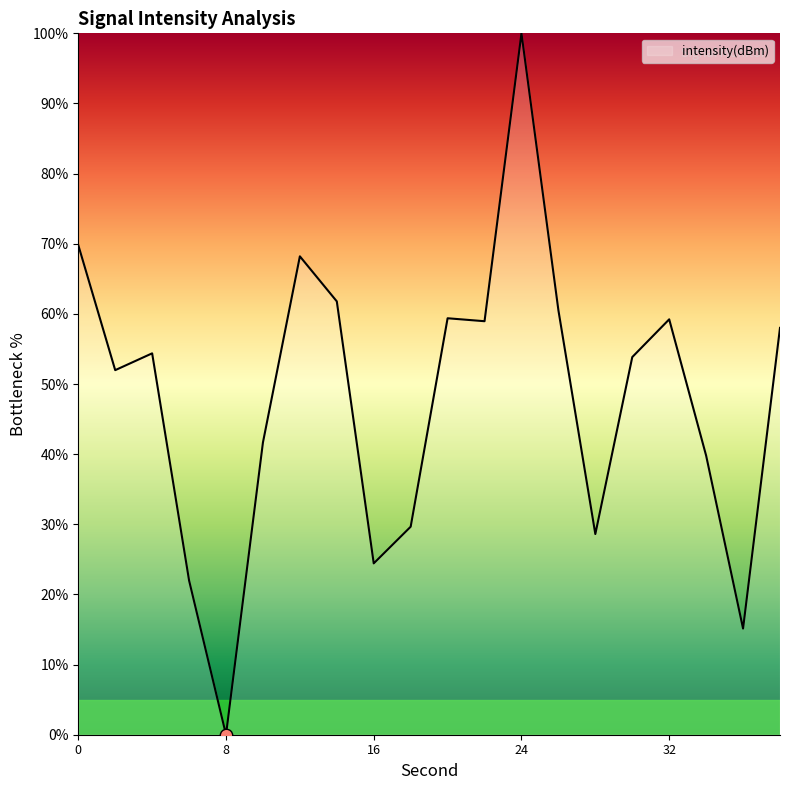

What is the maximum value shown in the chart?

100.0